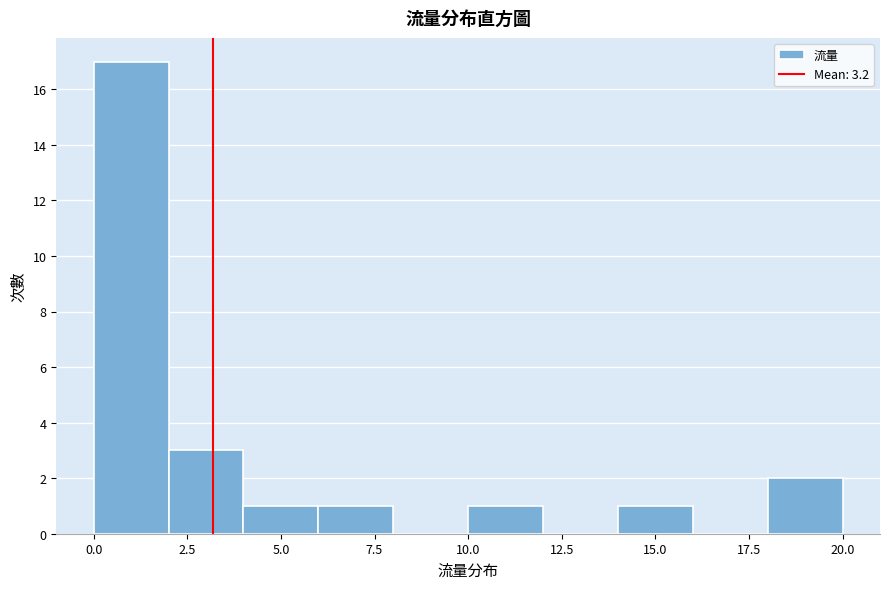

What is the height of the bar covering 10 to 12 on the x-axis? The values are not printed on the chart, so give them approximately, as read against the axis.

1